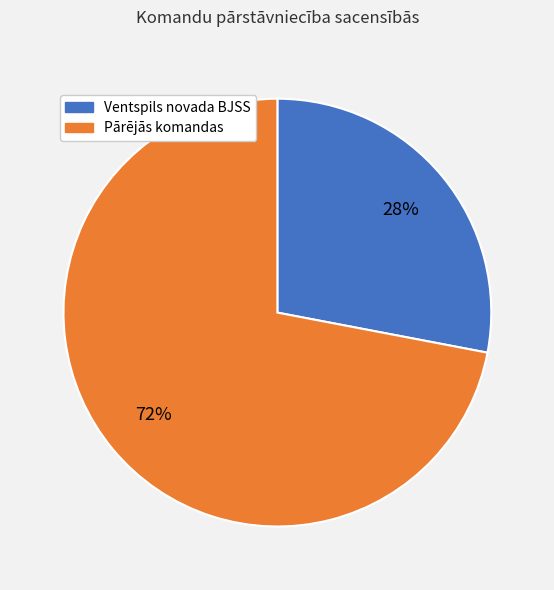

What percentage is the Ventspils novada BJSS slice, to the nearest percent?

28%